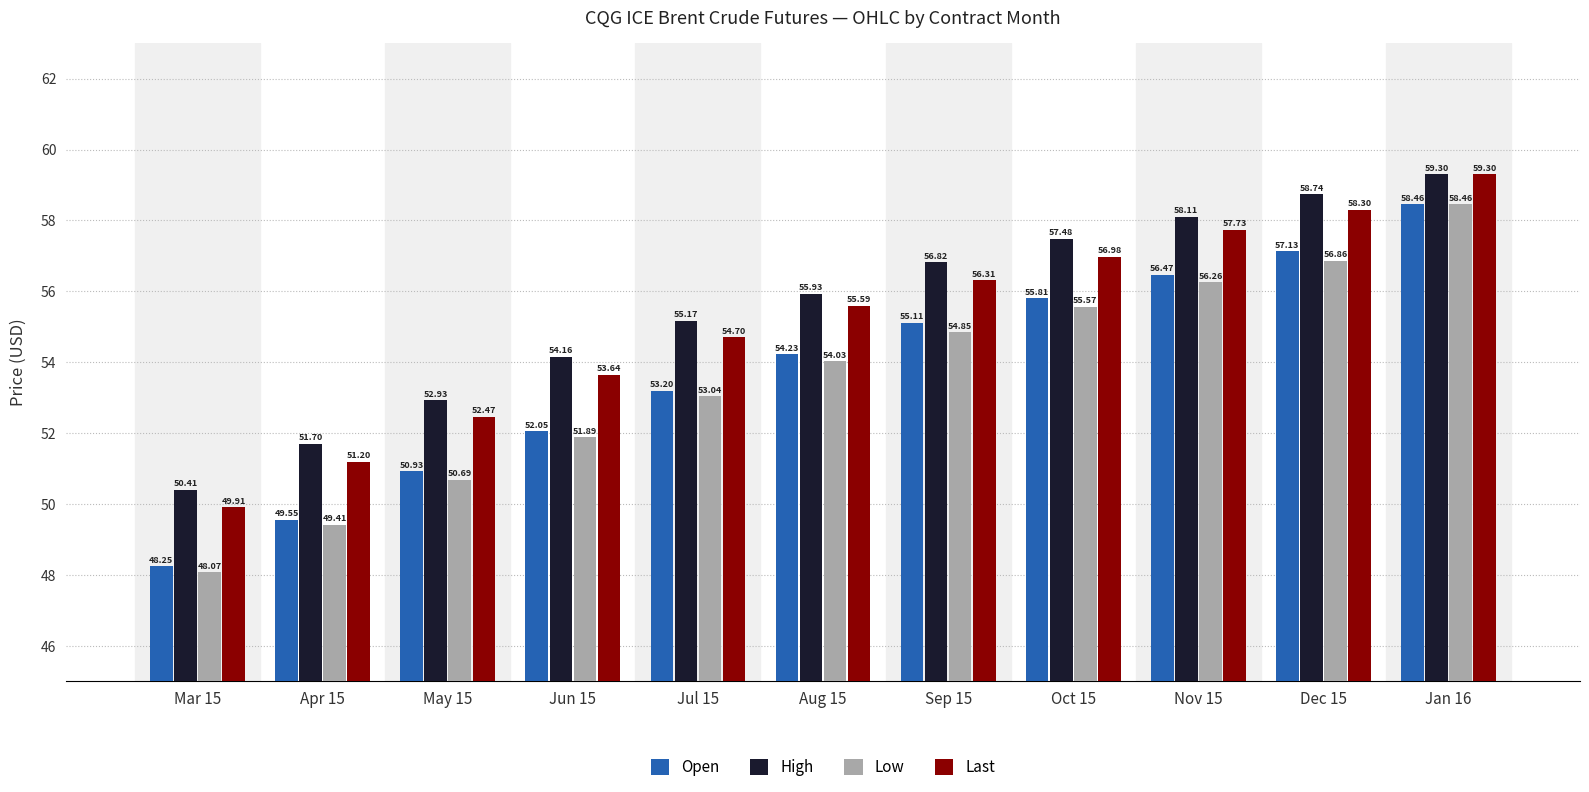

At how many categories does at least one series exceed 52?

9